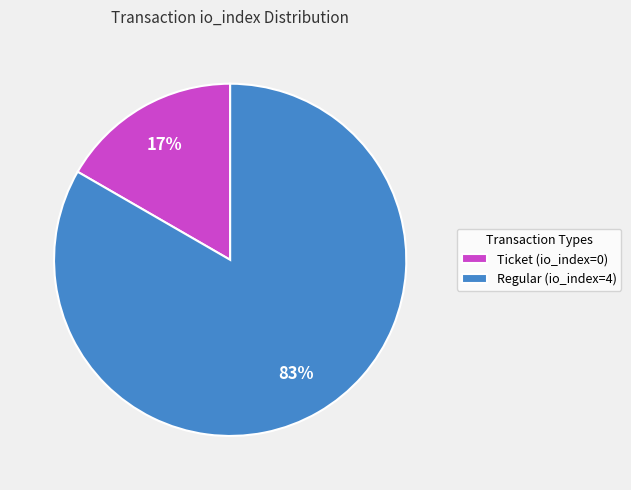

What is the largest slice in the pie chart?

Regular (io_index=4)